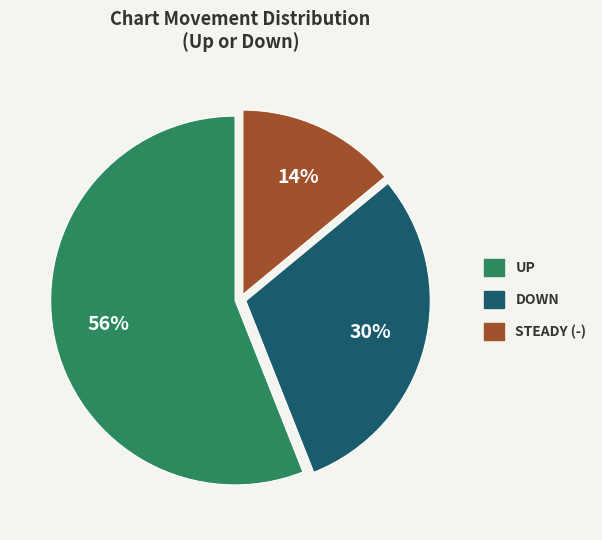

Is there a majority slice in this chart?

Yes